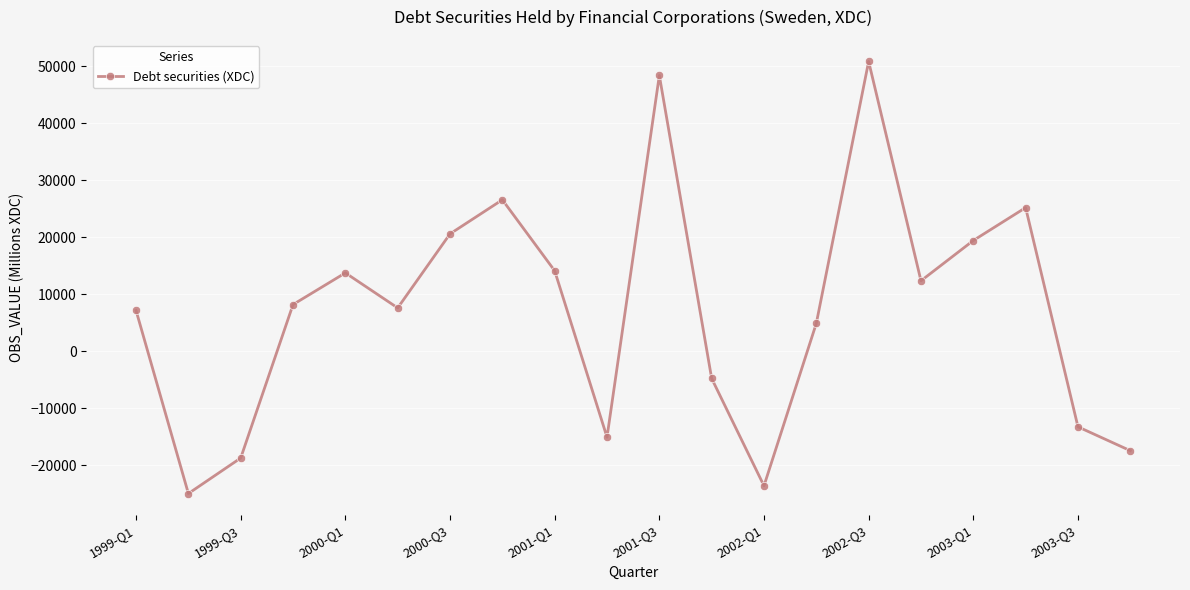

What is the average value?

7076